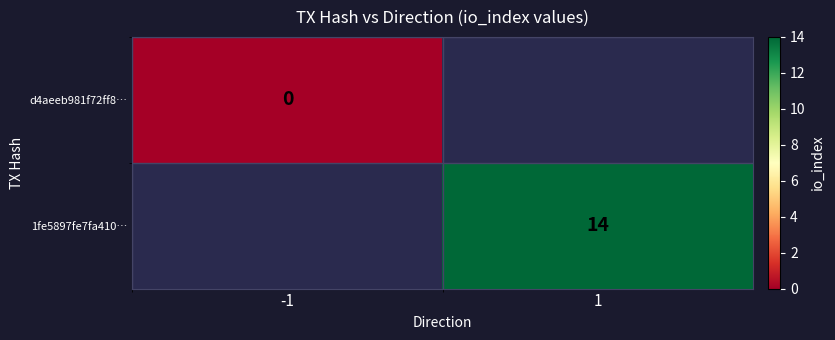

True or false: 1fe5897fe7fa410… has a value of 3 at 1.

False